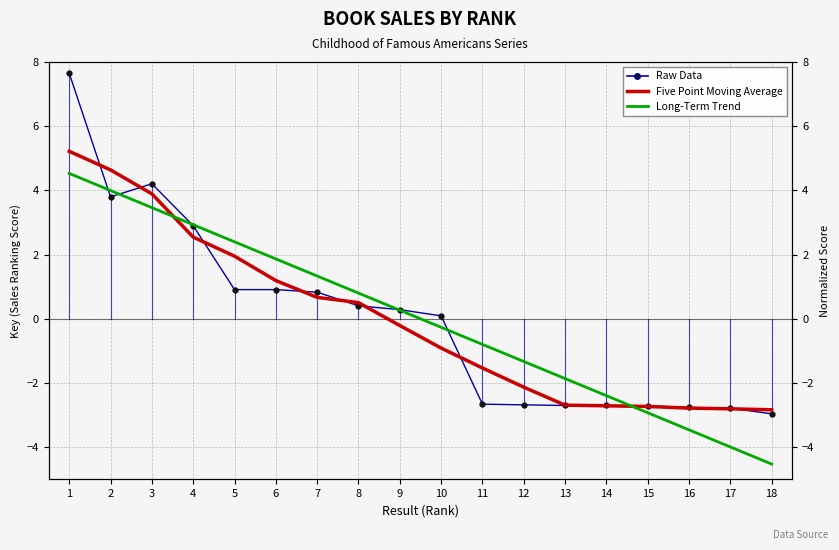

How many data points in Long-Term Trend are less than 0?

9